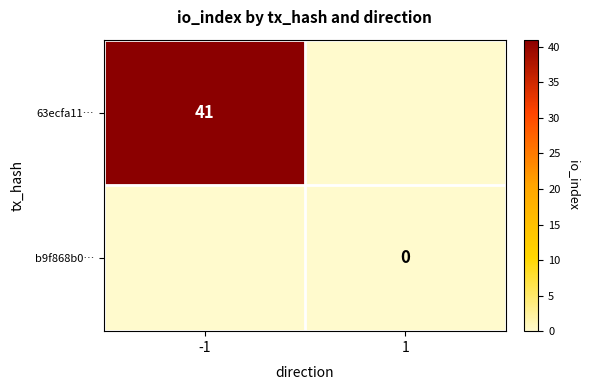

At how many categories does at least one series exceed 20?

1